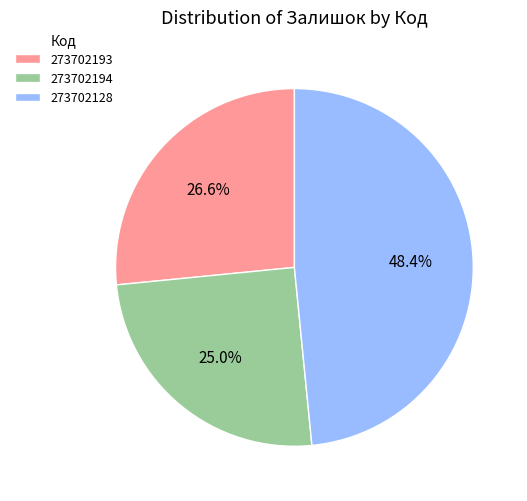

Is it true that 273702193 is 27% of the pie?

True